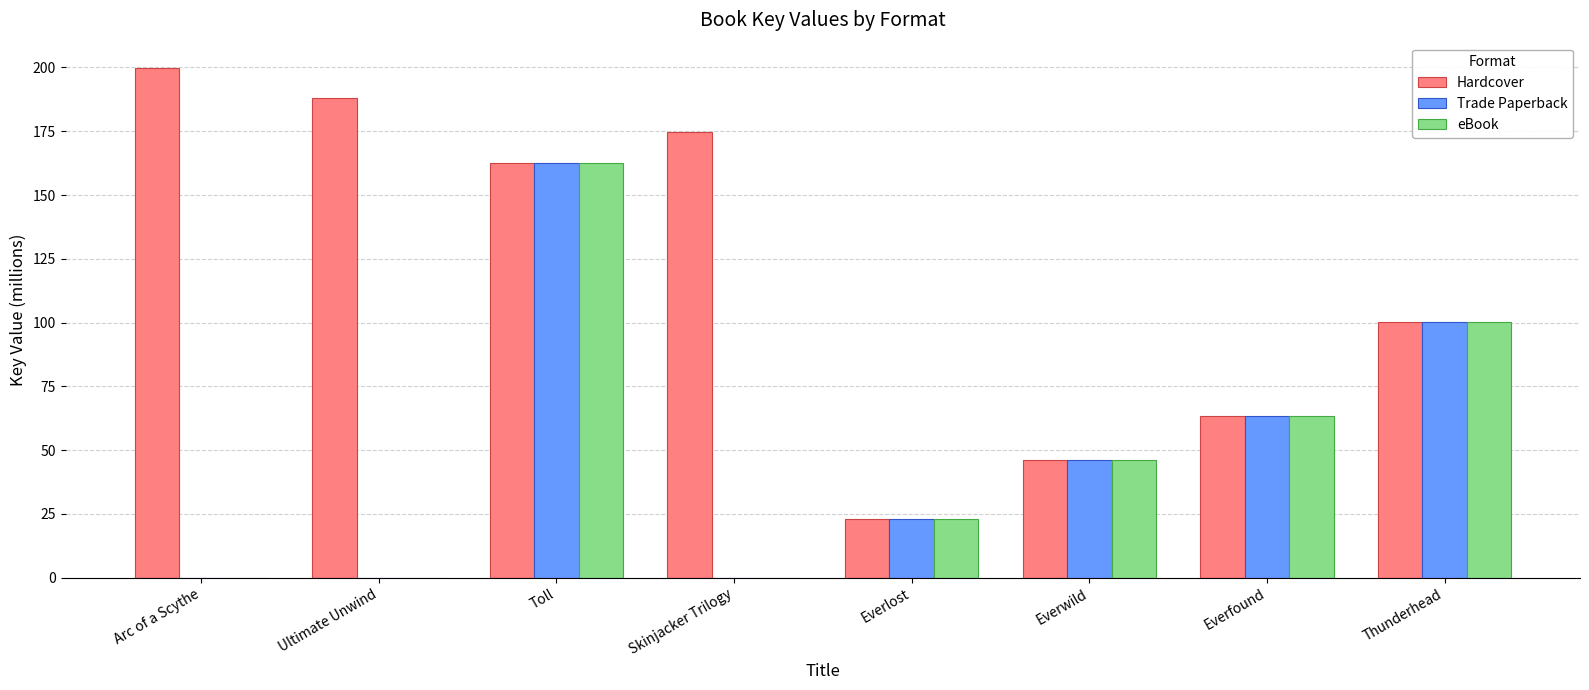

The eBook series shows 0.0 at Arc of a Scythe. True or false?

True